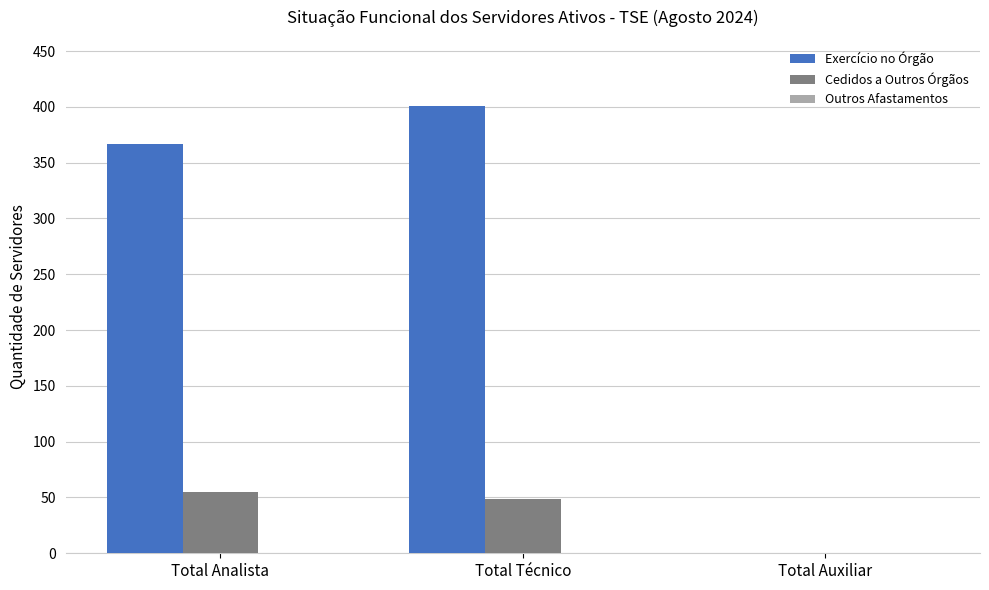

Does the chart contain stacked bars?

No